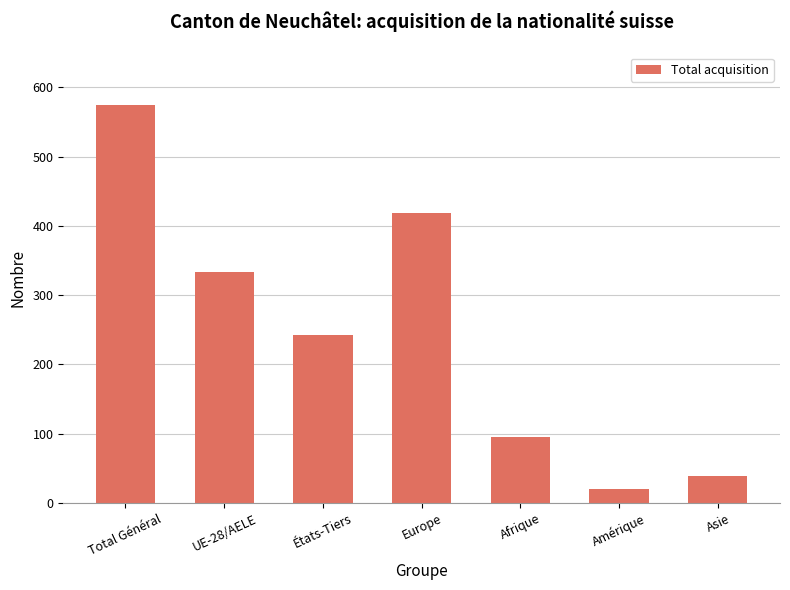

Are the bars horizontal?

No